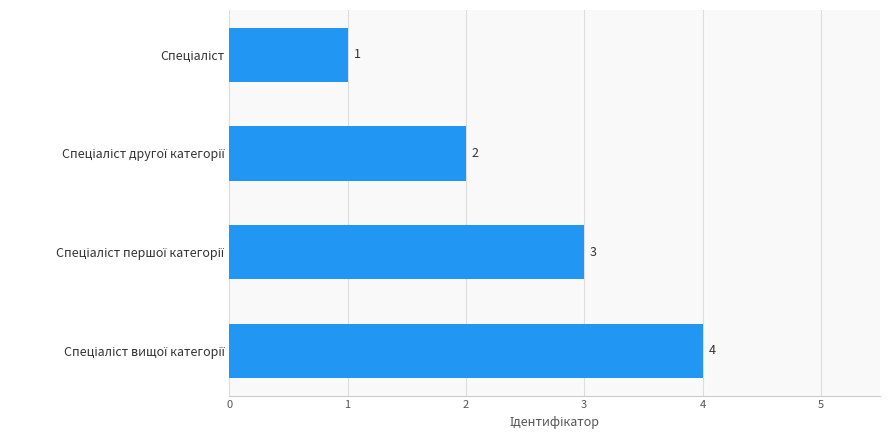

What is the maximum value shown in the chart?

4